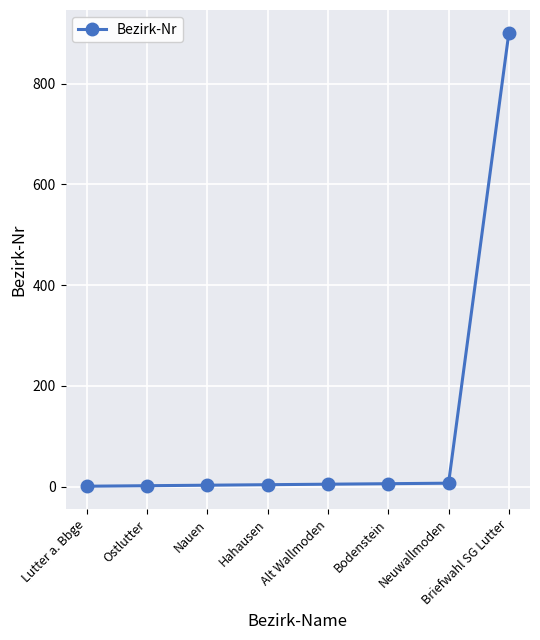

What is the difference between the maximum and minimum values?

900